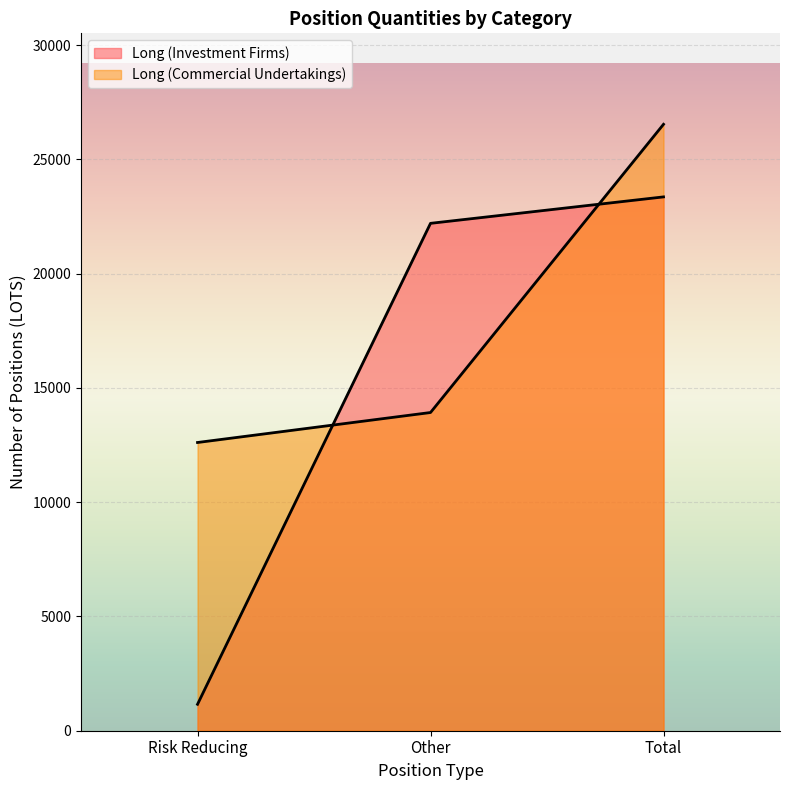

What is the maximum value for Long (Commercial Undertakings)?

26540.4